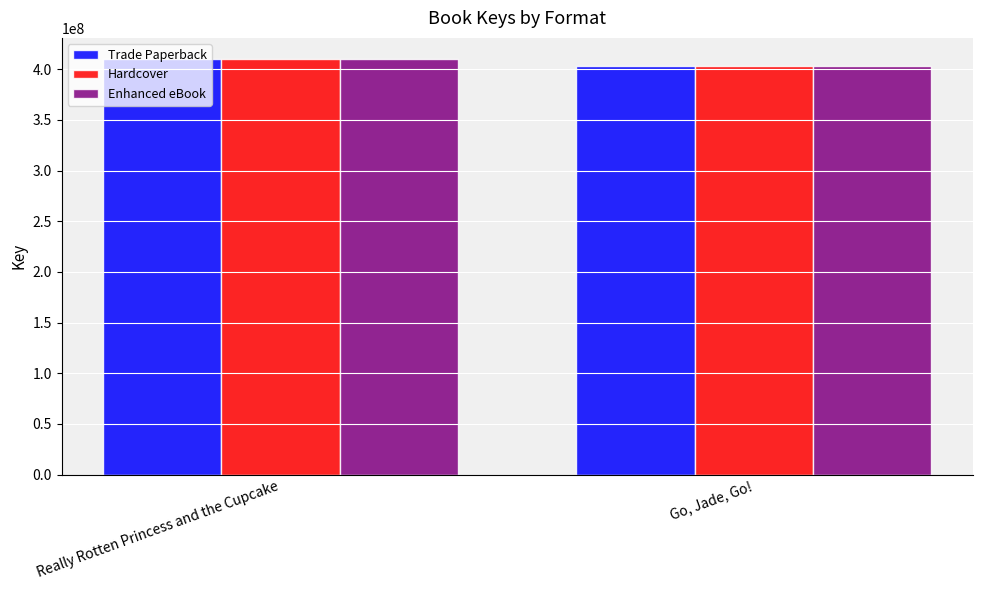

What is the highest value of the Hardcover series?

410504615